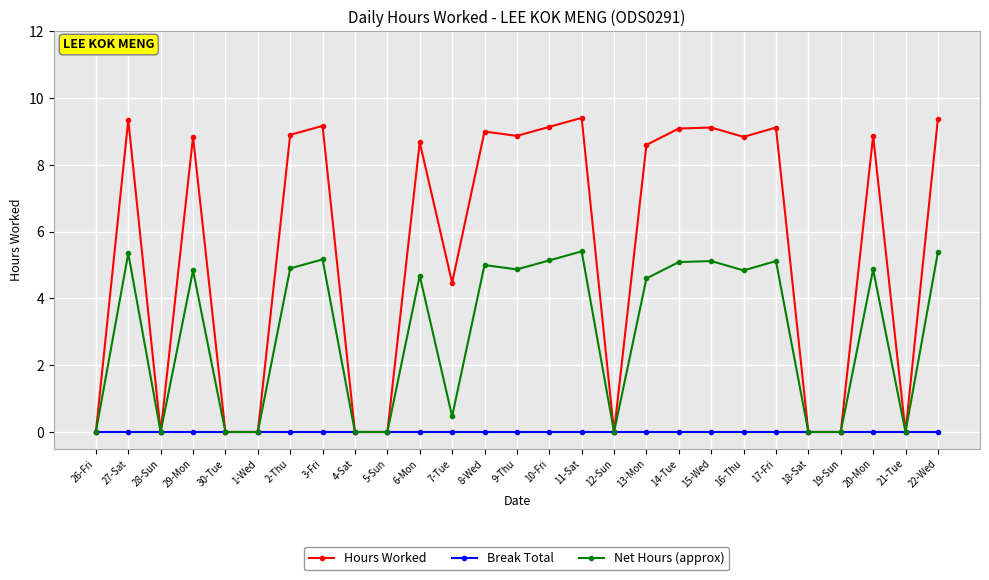

At which category does Net Hours (approx) reach its first local peak?

27-Sat